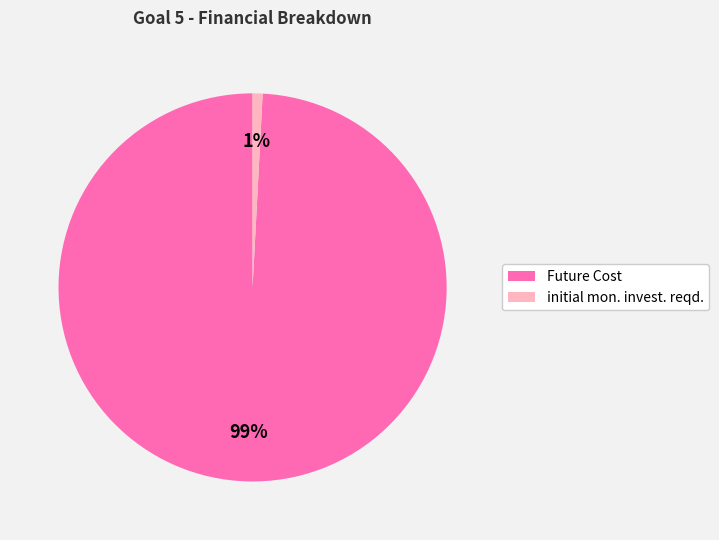

To the nearest percent, what portion does initial mon. invest. reqd. represent?

1%